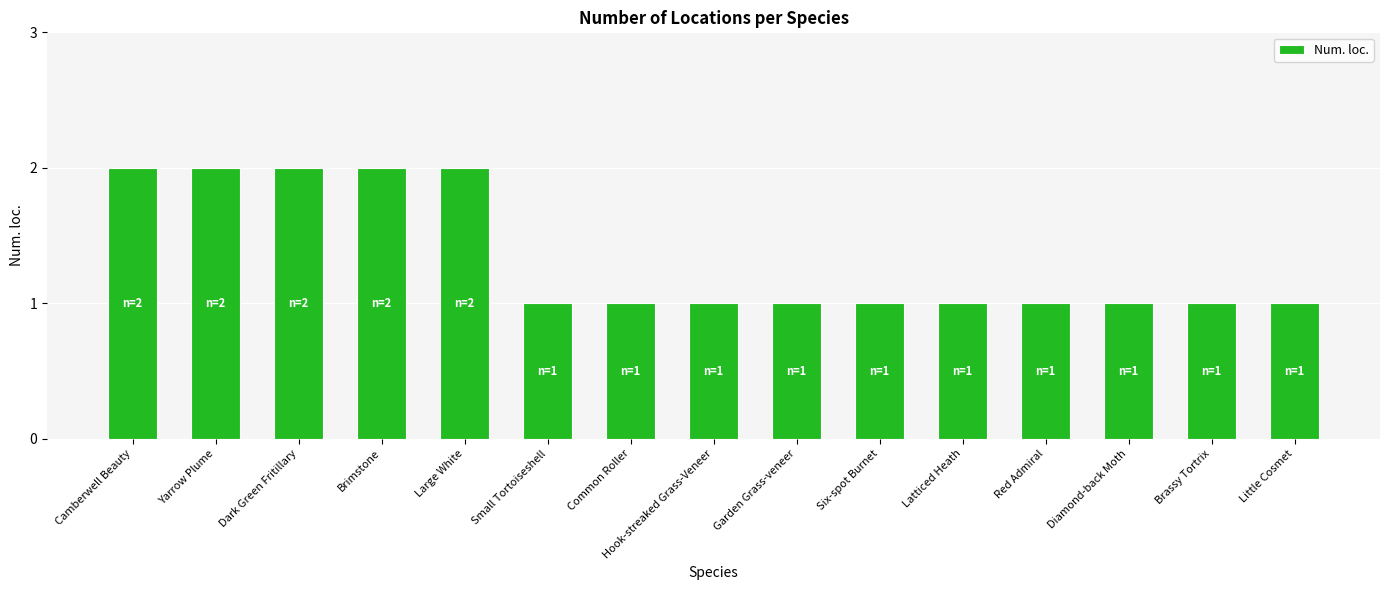

What position from the right is Camberwell Beauty?

15